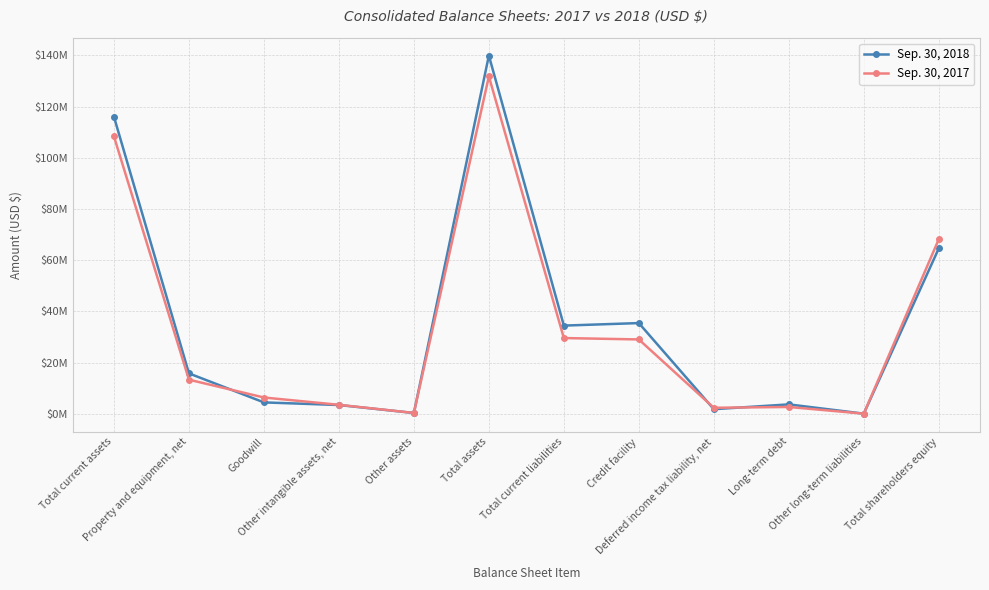

How many values in the Sep. 30, 2017 series exceed 13307986?

5